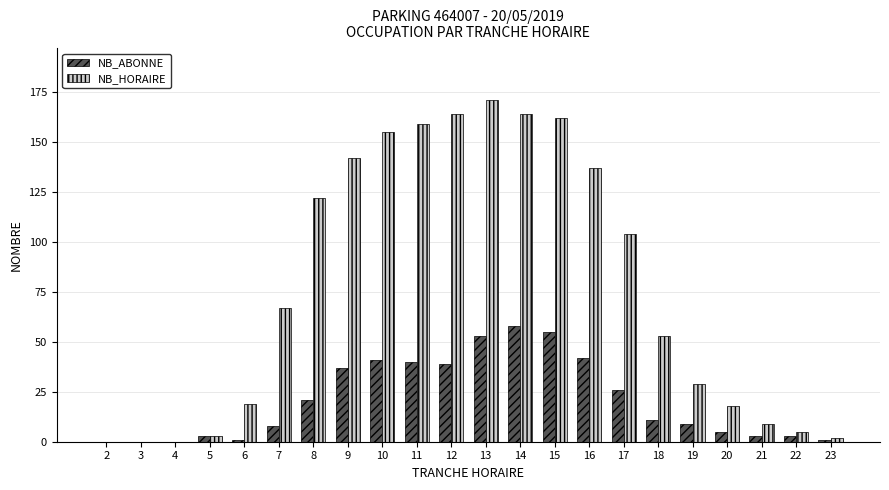

Reading right to left, list all the values displayed in this chart.

NB_ABONNE: 23=1	22=3	21=3	20=5	19=9	18=11	17=26	16=42	15=55	14=58	13=53	12=39	11=40	10=41	9=37	8=21	7=8	6=1	5=3	4=0	3=0	2=0
NB_HORAIRE: 23=2	22=5	21=9	20=18	19=29	18=53	17=104	16=137	15=162	14=164	13=171	12=164	11=159	10=155	9=142	8=122	7=67	6=19	5=3	4=0	3=0	2=0